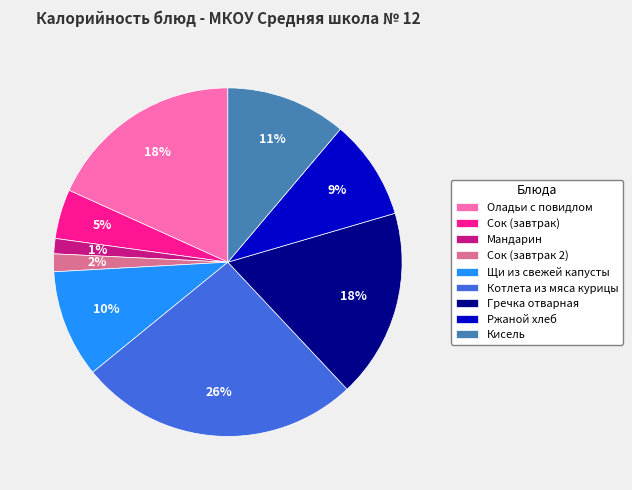

Is it true that Оладьи с повидлом is 8% of the pie?

False